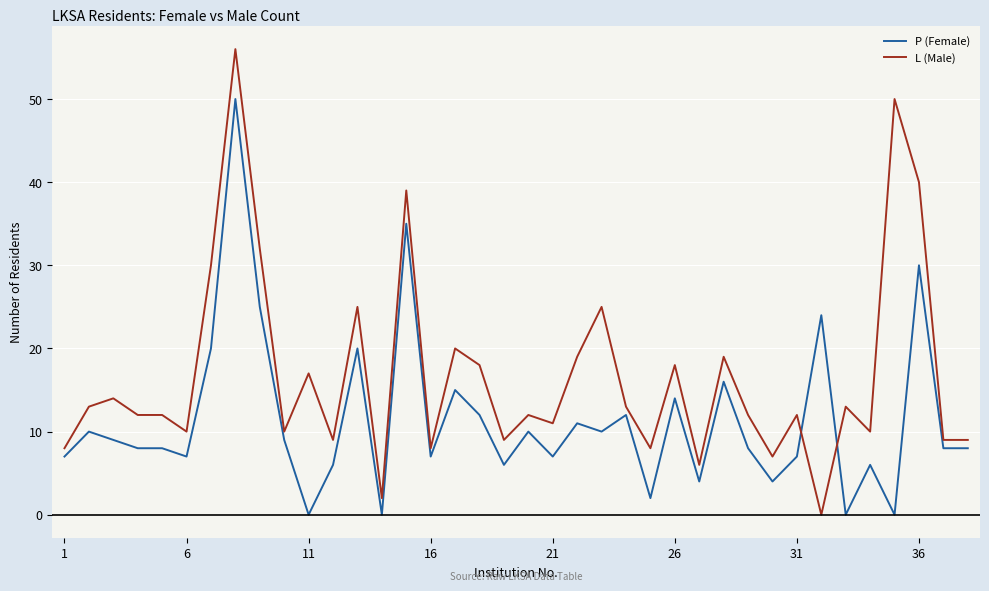

Which series has the largest total across all categories?

L (Male)